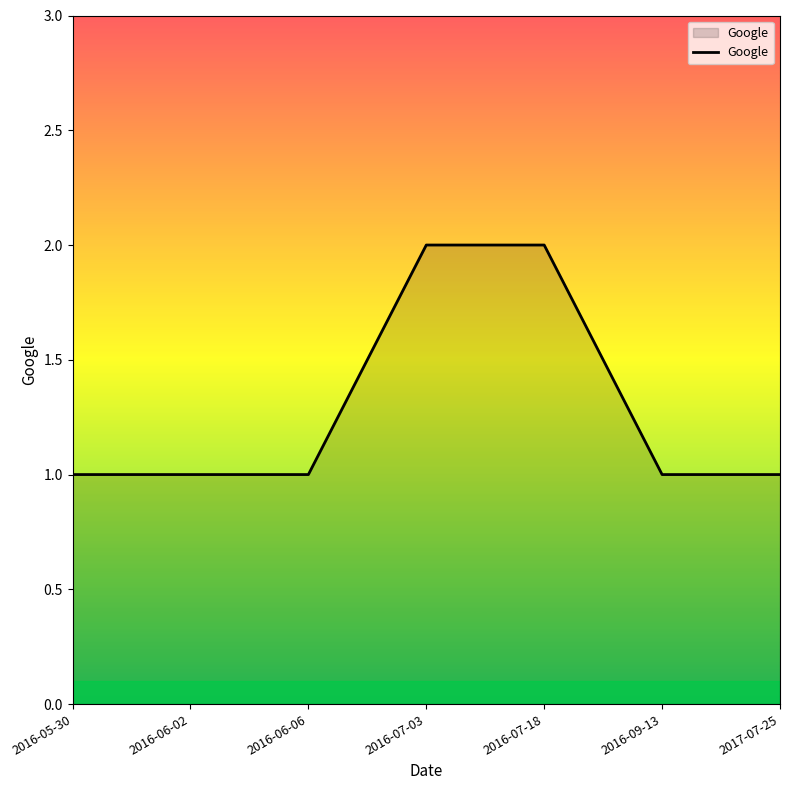

What position from the left is 2016-07-18?

5